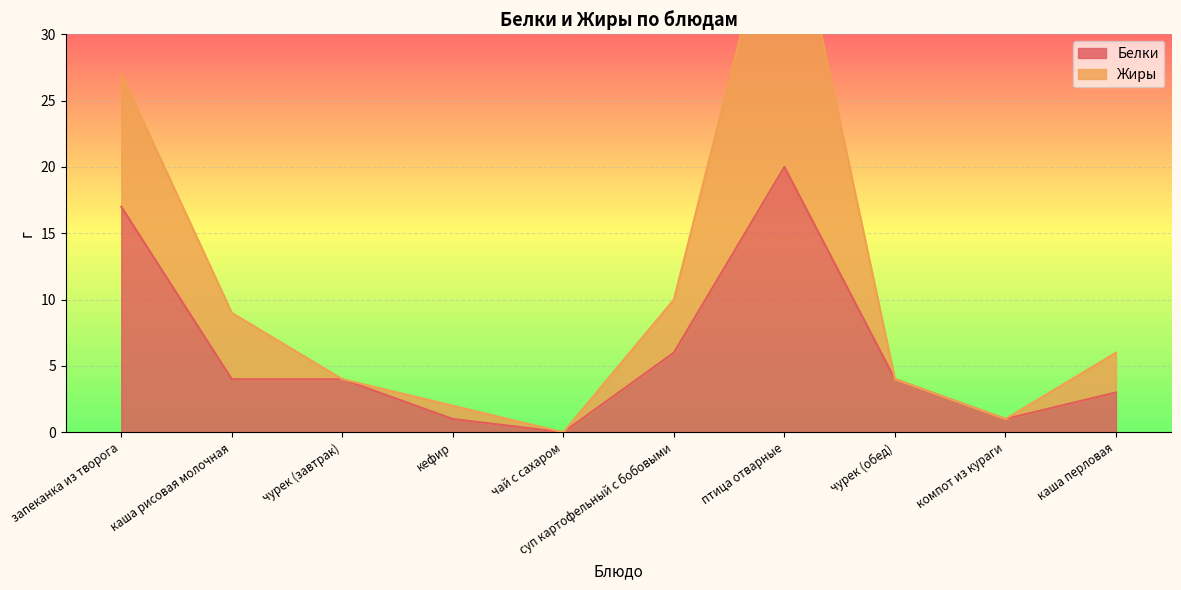

Reading left to right, extract all data points from this chart.

17	4	4	1	0	6	20	4	1	3